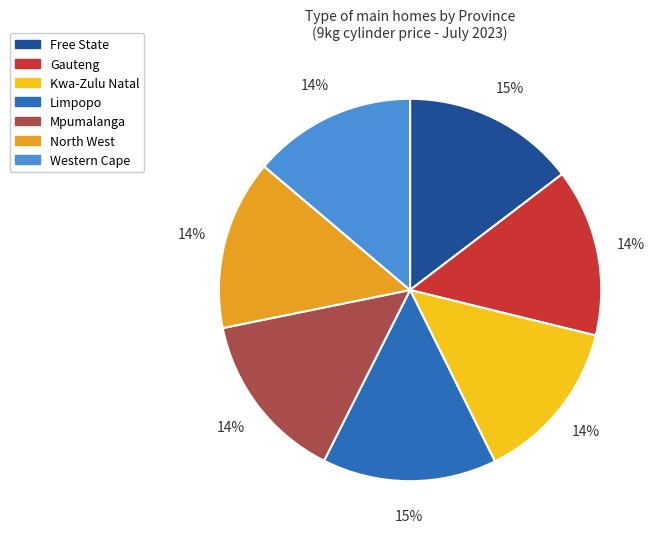

To the nearest percent, what portion does Mpumalanga represent?

14%